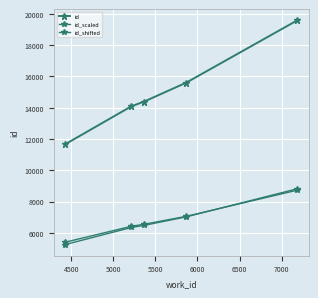

What is the lowest value of the id series?

11668.0